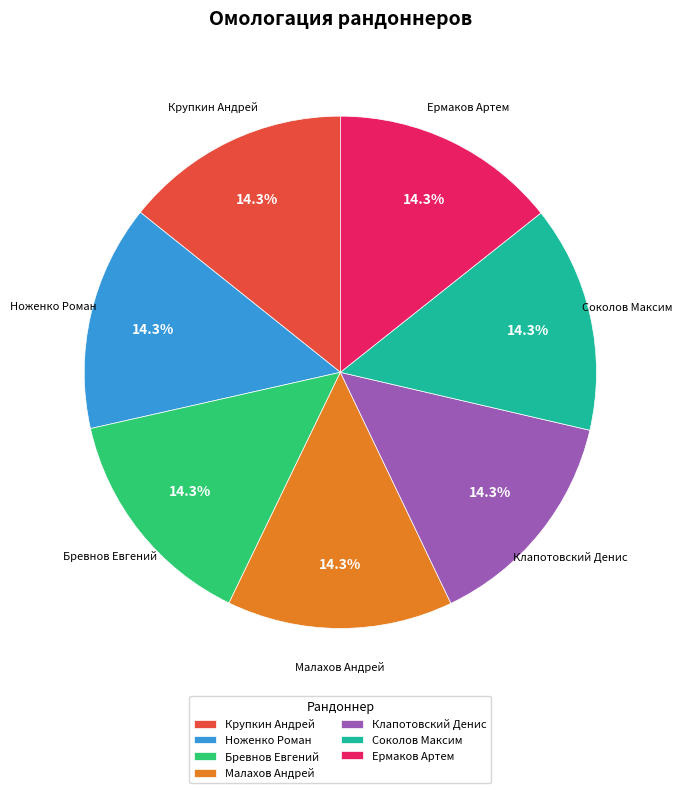

Is the sum of Ермаков Артем and Клапотовский Денис greater than half?

No